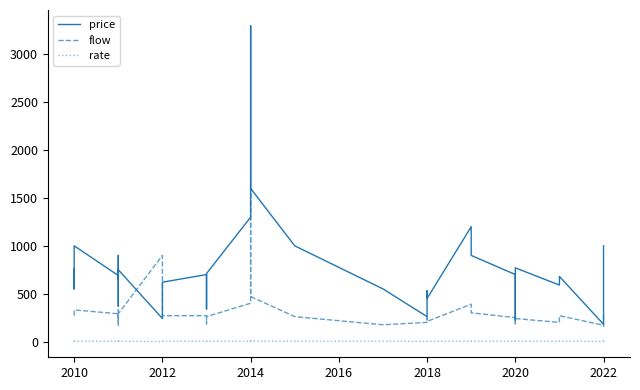

How many distinct data groups are displayed?

3